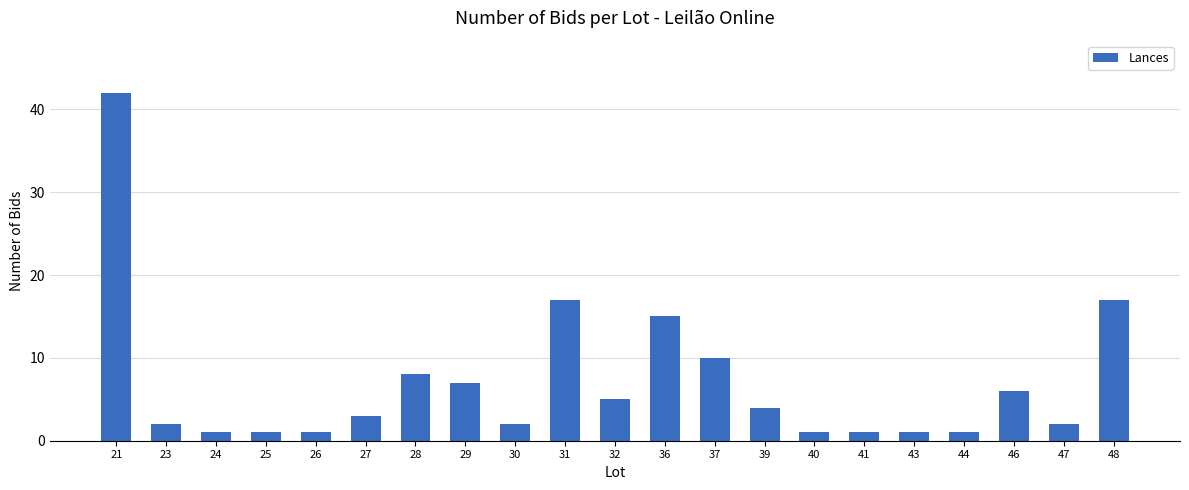

Where does the data first go above 3?

21